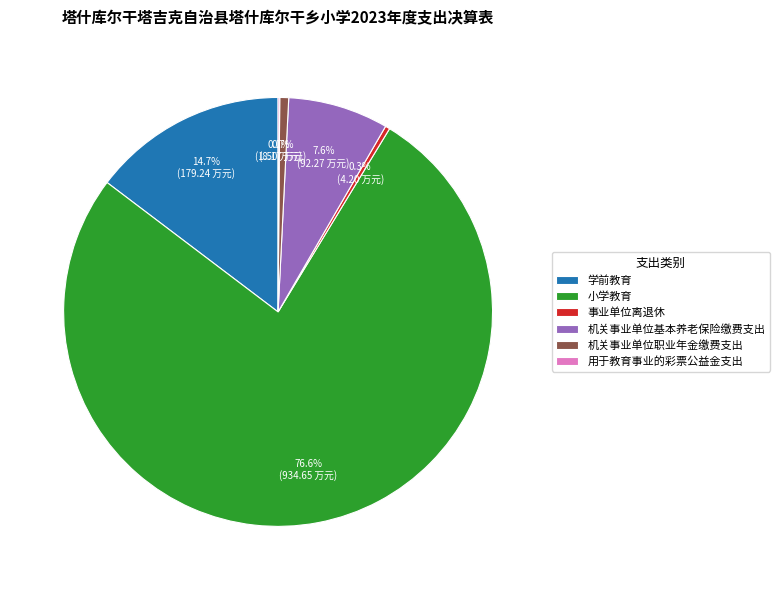

Which slice is the largest?

小学教育